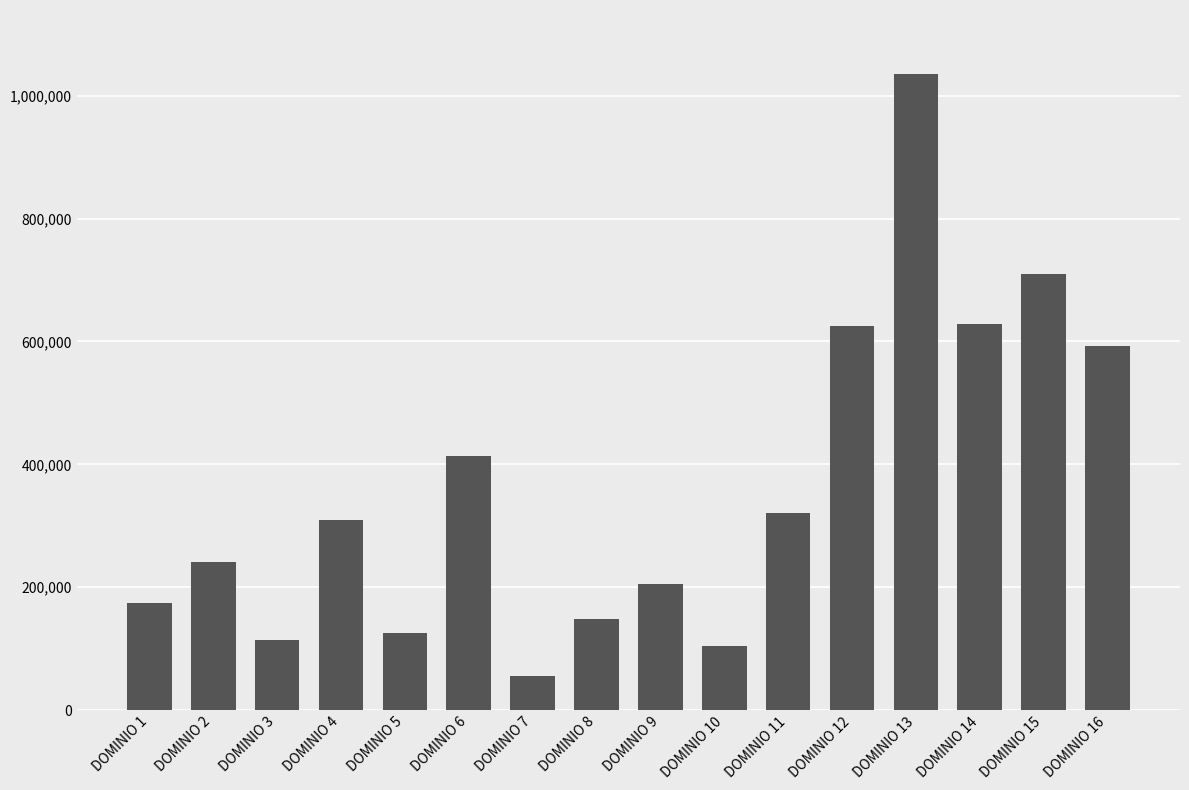

At which label is the value closest to 545942?

DOMINIO 16